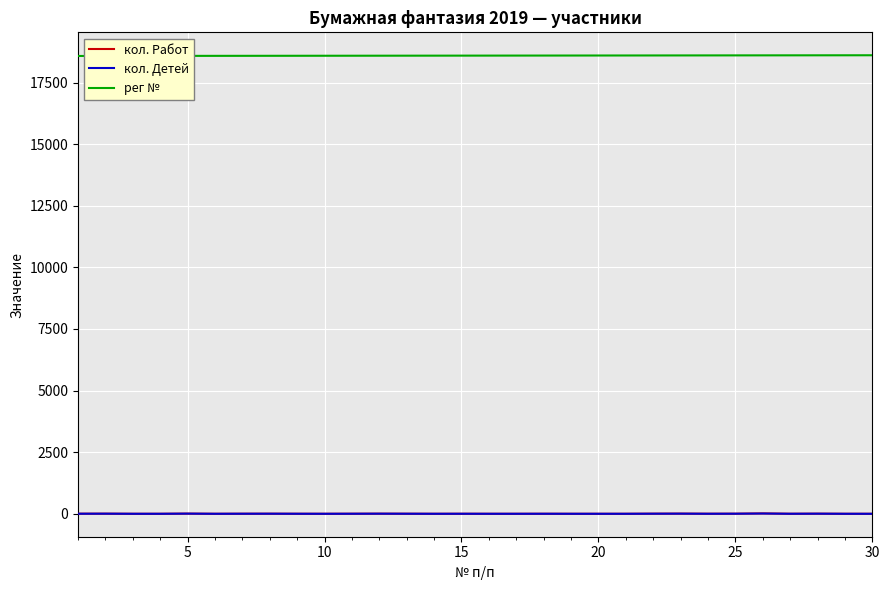

True or false: кол. Детей and рег № intersect in this chart.

False